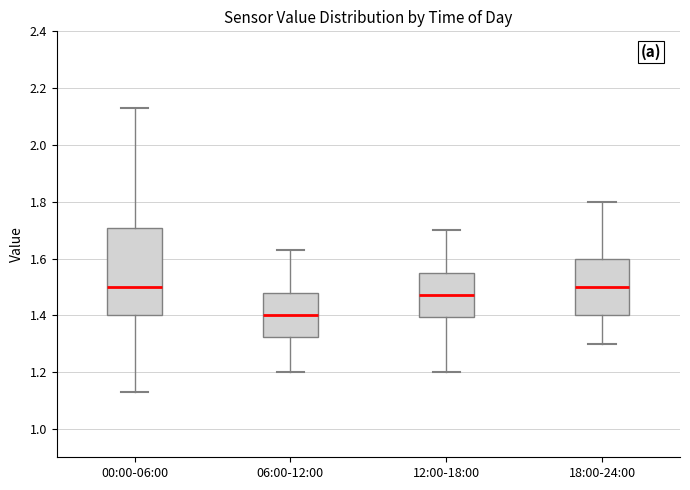

Reading left to right, transcribe this box plot: for each box, give where its median line is, the range the box spans, and where its two whiskers end, as read against the y-axis. The values are not printed on the chart, so give them approximately, as read against the axis.

00:00-06:00: median 1.50, box 1.40 to 1.70, whiskers 1.14 to 2.14
06:00-12:00: median 1.40, box 1.32 to 1.48, whiskers 1.20 to 1.64
12:00-18:00: median 1.48, box 1.40 to 1.54, whiskers 1.20 to 1.70
18:00-24:00: median 1.50, box 1.40 to 1.60, whiskers 1.30 to 1.80